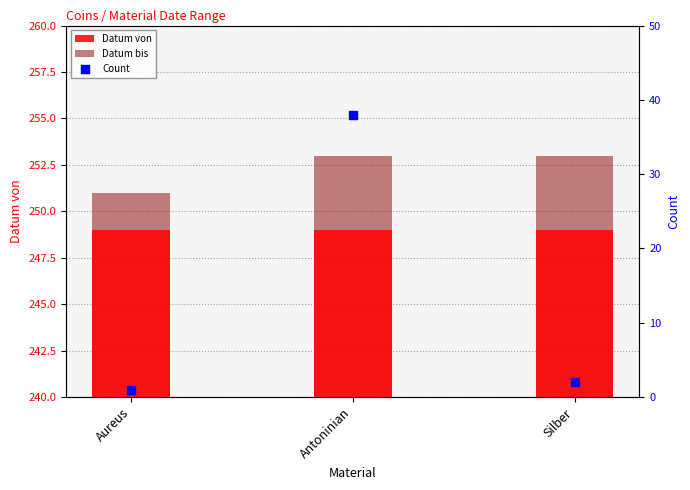

What is the total value across all series at Aureus?

501